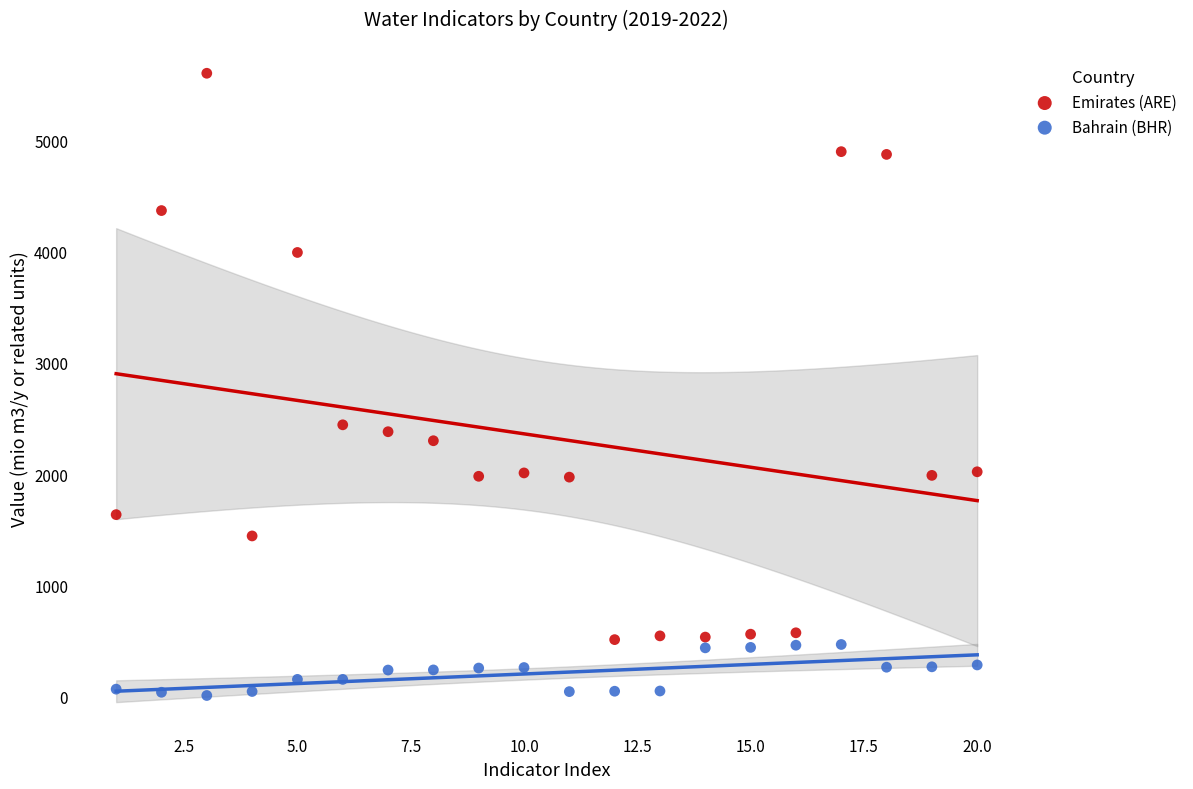

Which series has the widest spread of Y values?

Emirates (ARE)